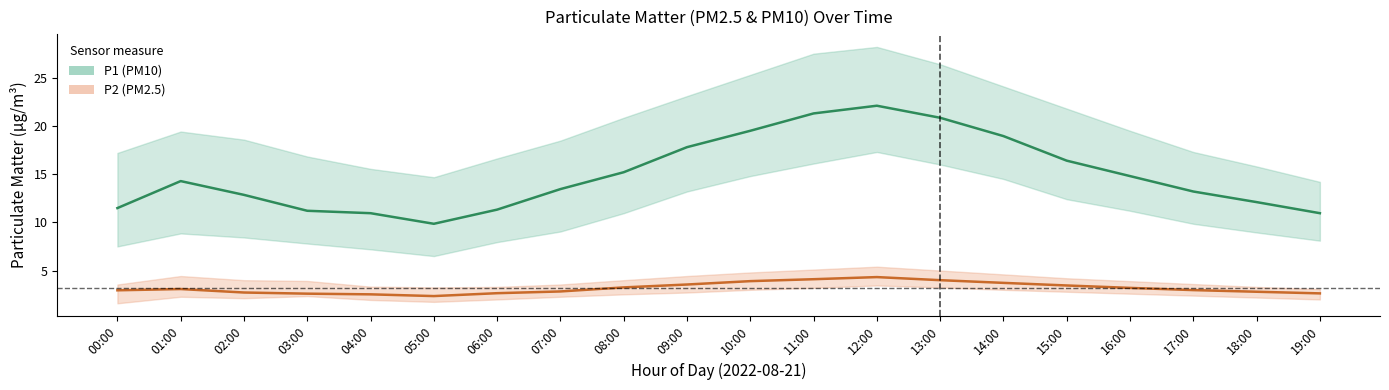

Reading left to right, transcribe all the data shown in this chart.

P1 (PM10): 11.5	14.3	12.8	11.2	10.9	9.8	11.3	13.4	15.2	17.8	19.5	21.3	22.1	20.9	18.9	16.4	14.8	13.2	12.1	10.9
P2 (PM2.5): 3.0	3.1	2.7	2.6	2.5	2.4	2.6	2.8	3.2	3.5	3.9	4.1	4.3	4.0	3.7	3.5	3.2	3.0	2.8	2.6